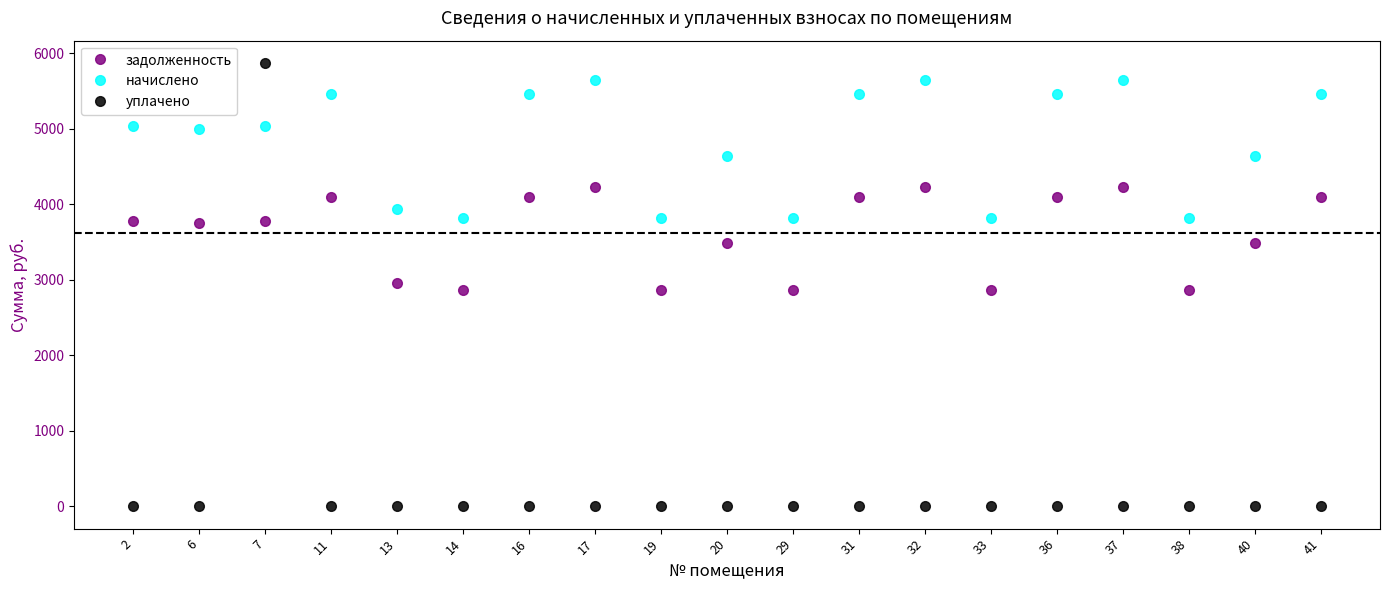

What are all the series names shown in the legend?

задолженность, начислено, уплачено